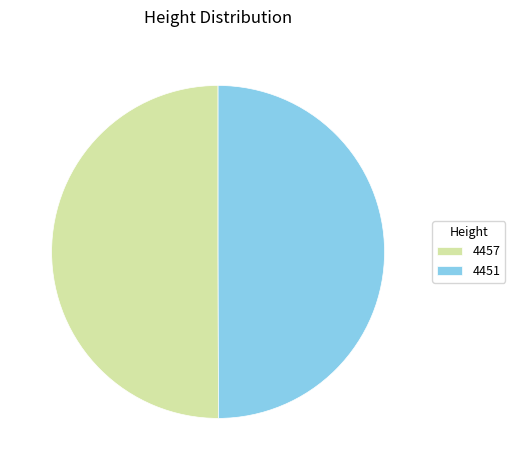

The 4457 slice represents 36% of the pie. True or false?

False